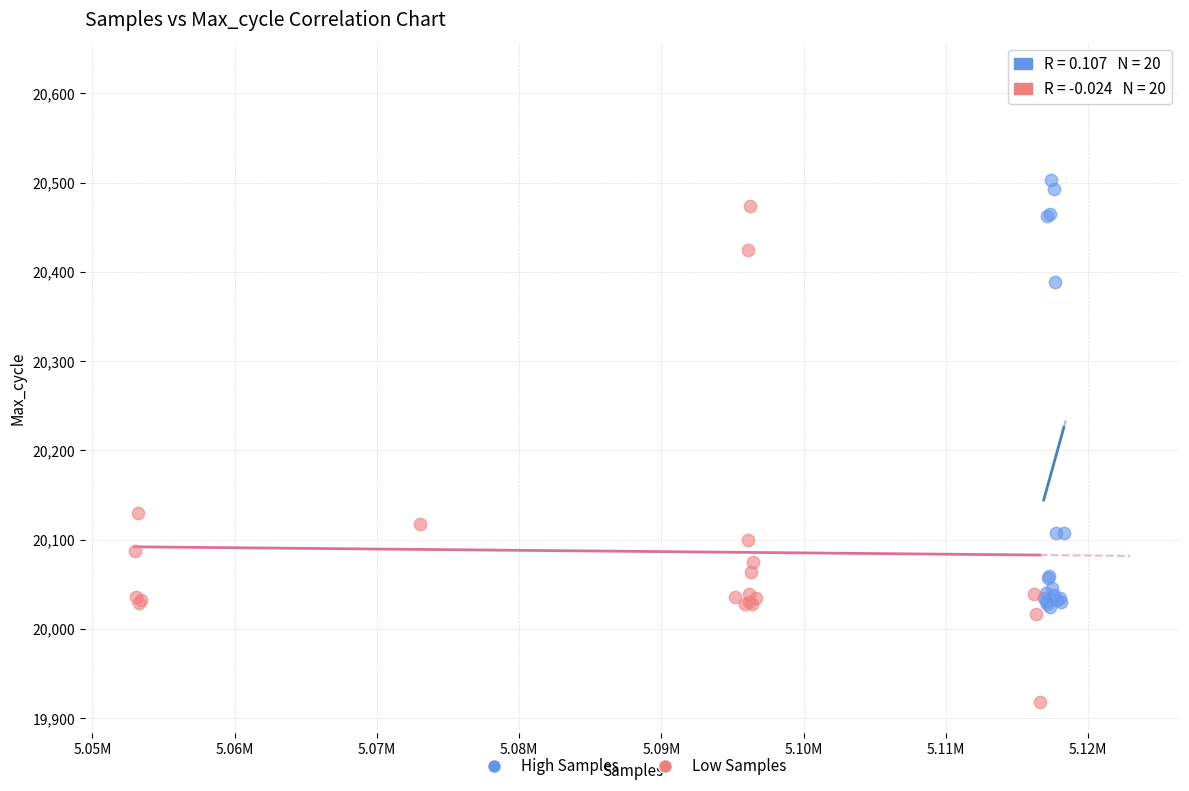

What are all the series names shown in the legend?

High Samples, Low Samples